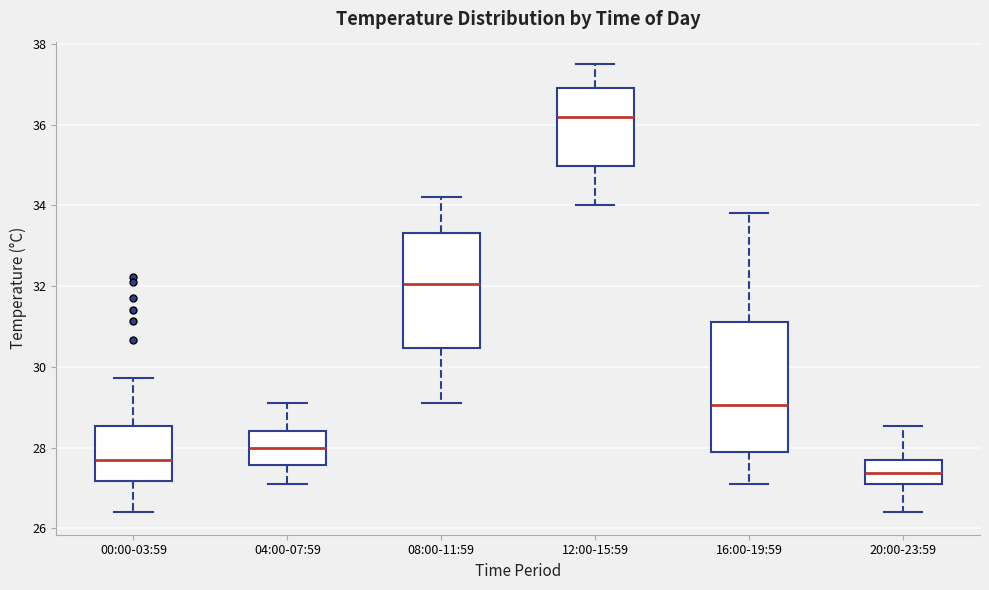

Reading left to right, read every box against the y-axis: the position of its median line, the range the box covers, and the ends of its whiskers. The values are not printed on the chart, so give them approximately, as read against the axis.

00:00-03:59: median 27.6, box 27.2 to 28.6, whiskers 26.4 to 29.8
04:00-07:59: median 28.0, box 27.6 to 28.4, whiskers 27.2 to 29.2
08:00-11:59: median 32.0, box 30.4 to 33.4, whiskers 29.2 to 34.2
12:00-15:59: median 36.2, box 35.0 to 37.0, whiskers 34.0 to 37.6
16:00-19:59: median 29.0, box 28.0 to 31.2, whiskers 27.2 to 33.8
20:00-23:59: median 27.4, box 27.0 to 27.8, whiskers 26.4 to 28.6